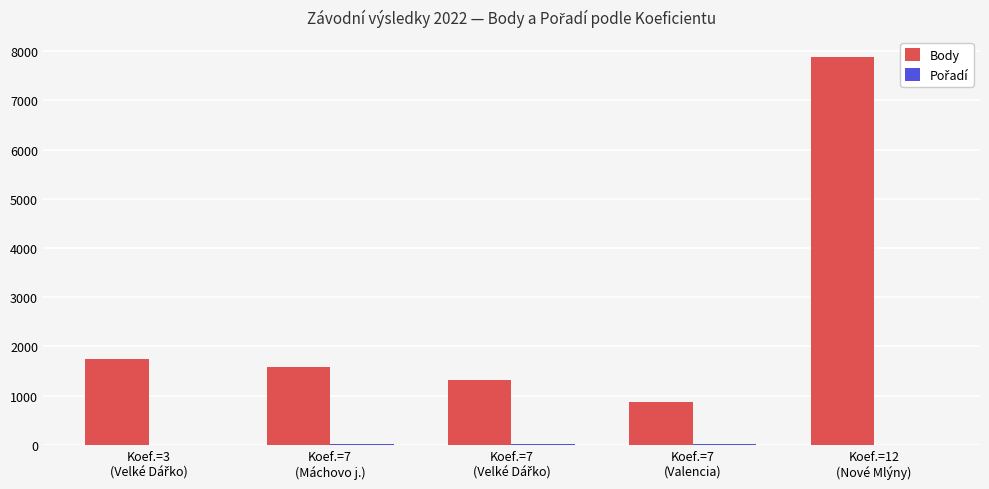

What is the greatest value displayed?

7888